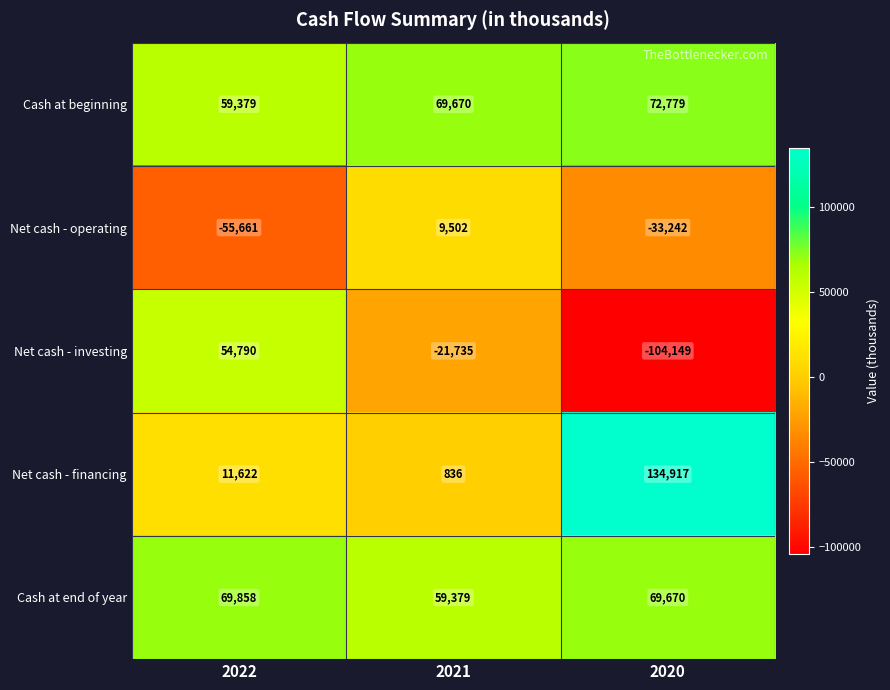

At 2020, list the series in order from largest to smallest.

Net cash - financing, Cash at beginning, Cash at end of year, Net cash - operating, Net cash - investing